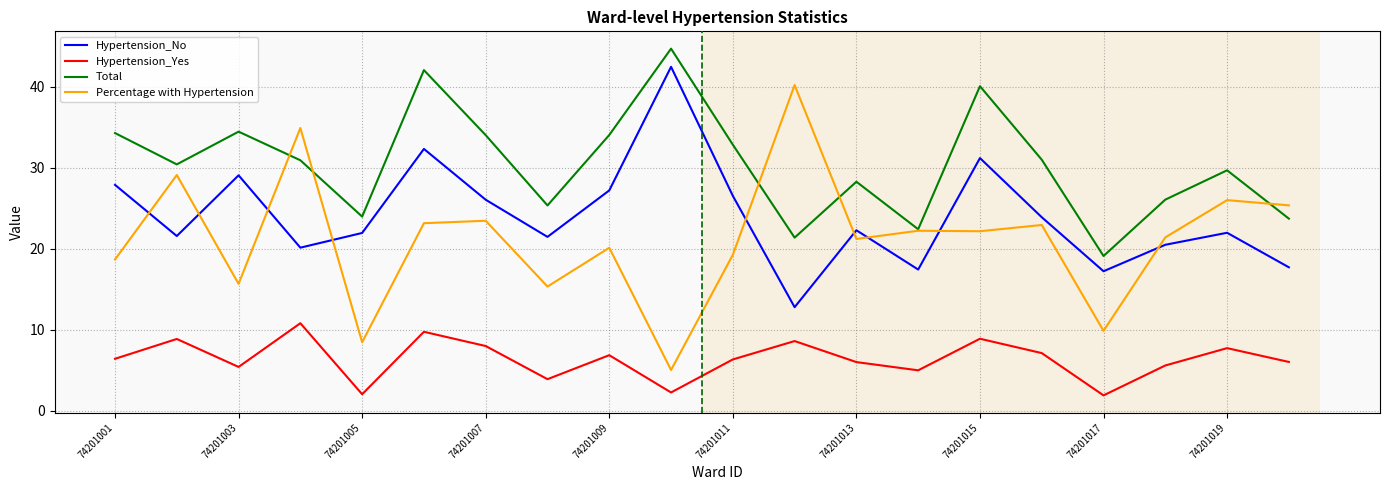

Which series has the widest spread of values?

Percentage with Hypertension